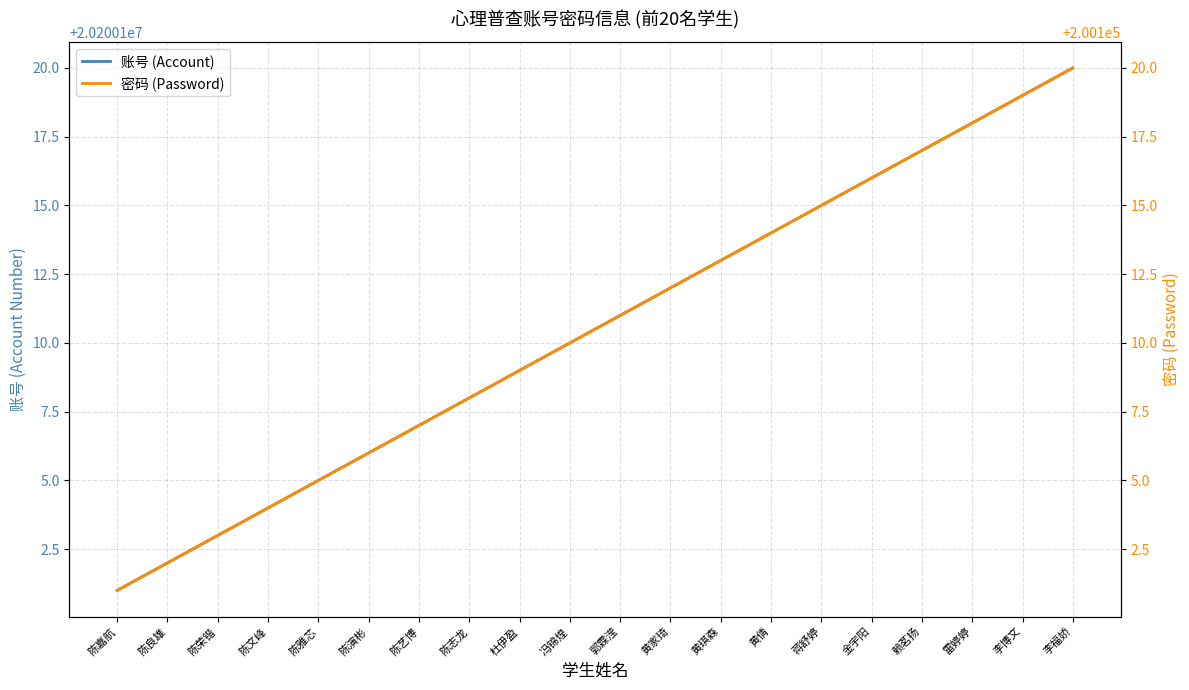

What are all the series names shown in the legend?

账号 (Account), 密码 (Password)